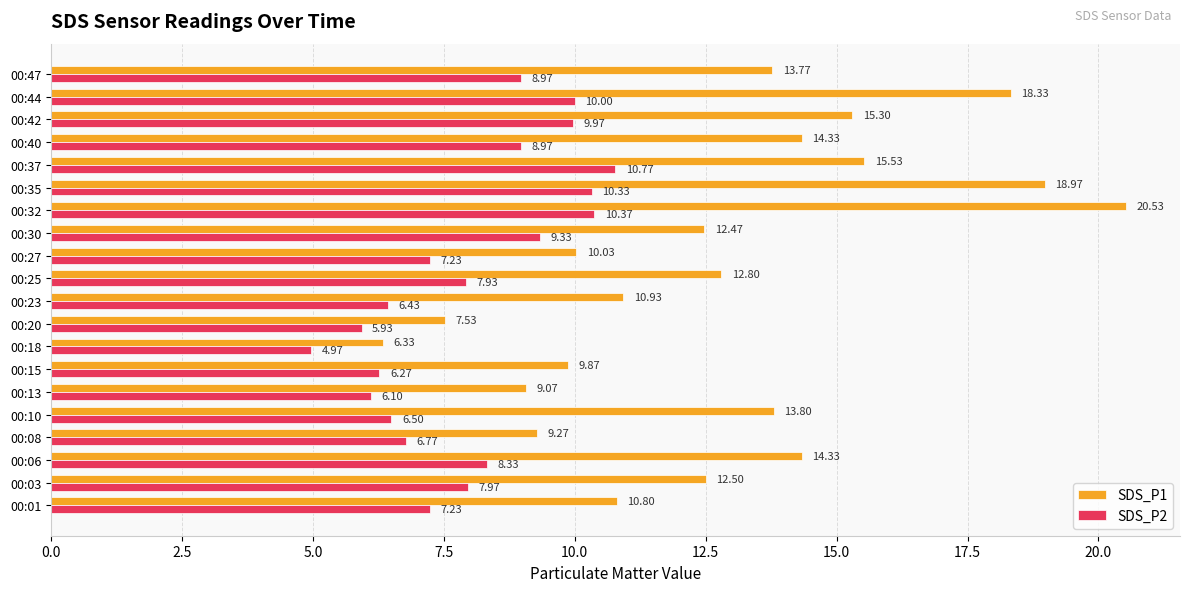

What is the difference between the maximum and minimum values in the SDS_P1 series?

14.2